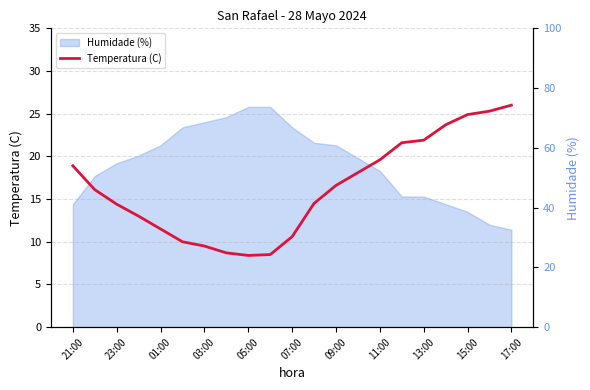

How many data points are above 16?

11